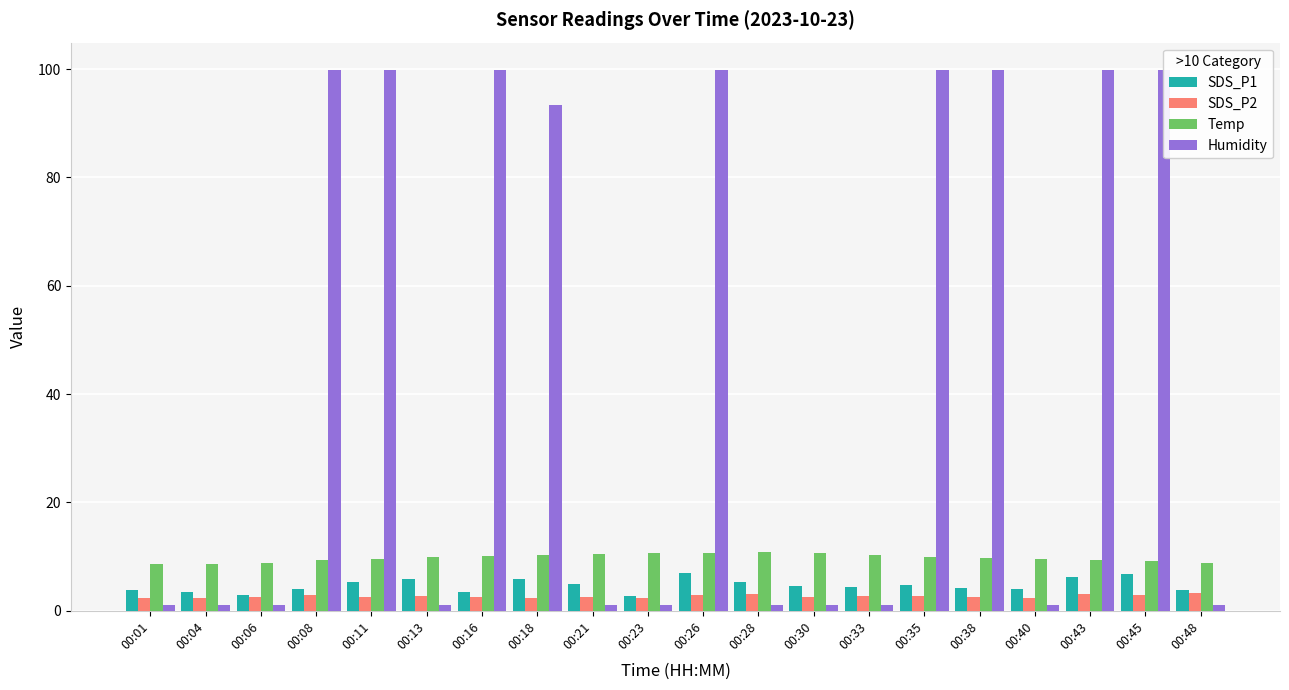

What is the total value across all series at 00:28?

20.2